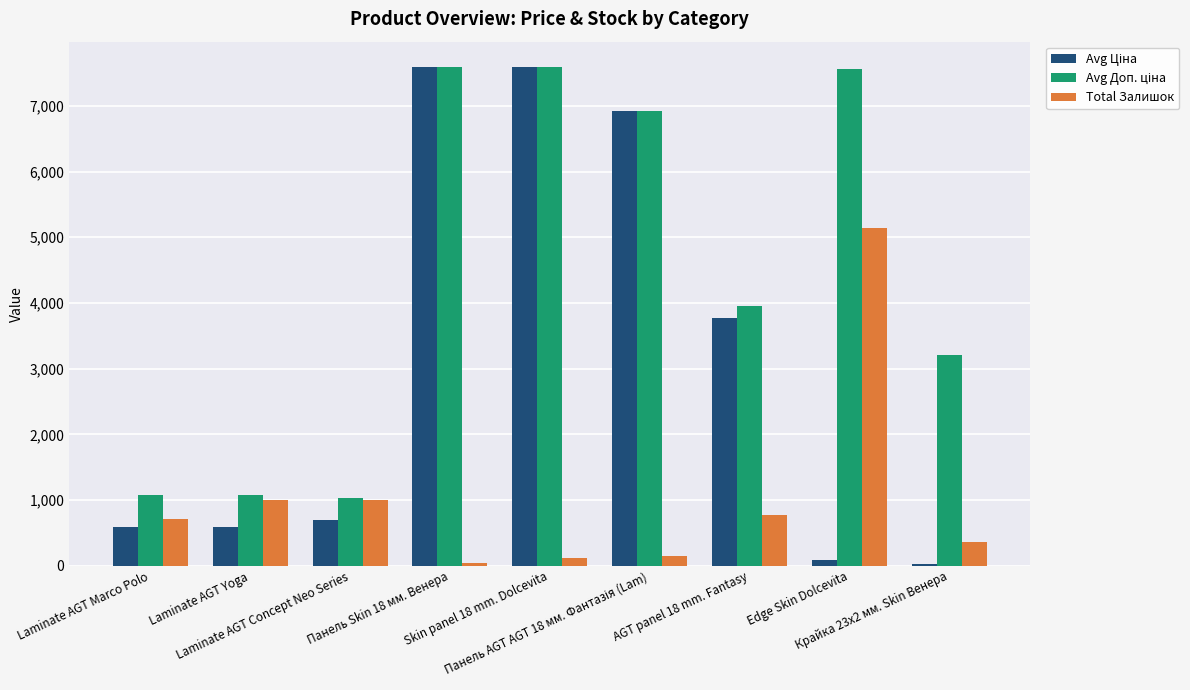

What is the maximum value shown in the chart?

7596.5